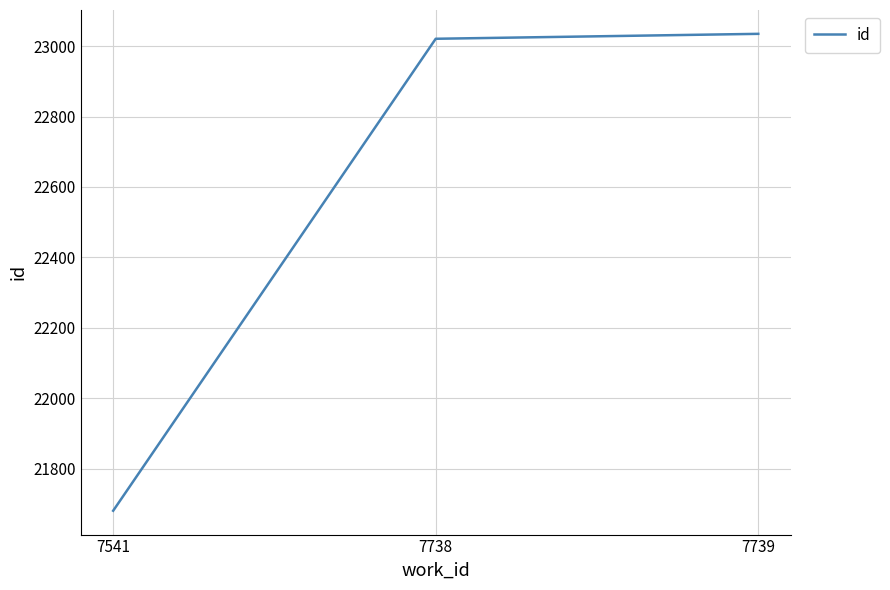

Reading left to right, what are all the values shown in this chart?

7541=21680	7738=23021	7739=23035